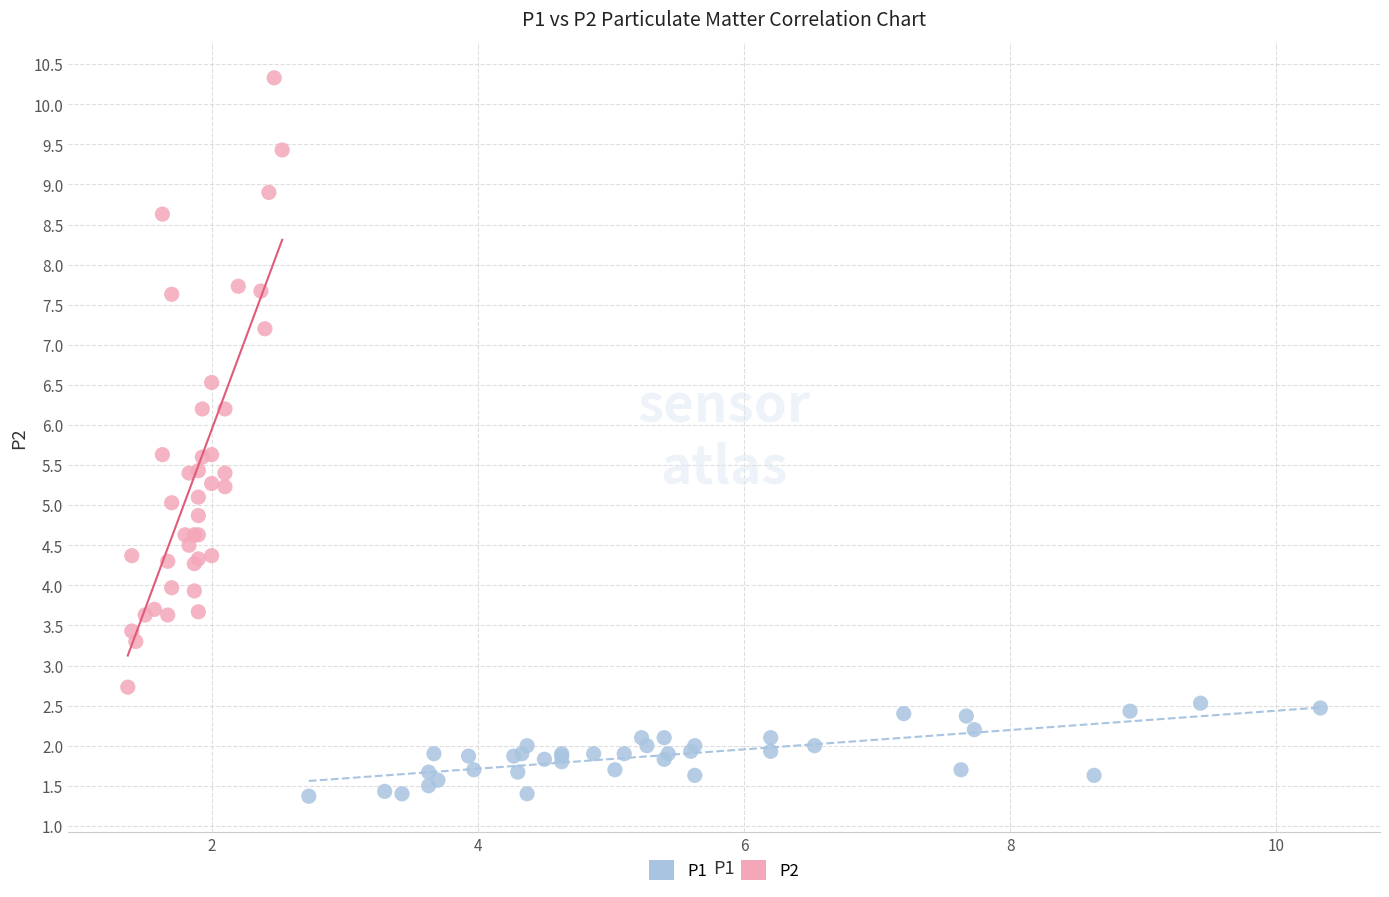

Which series contains the highest Y value?

P2